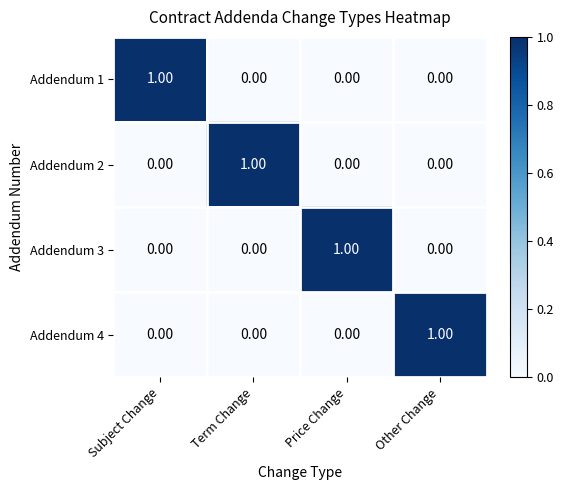

At how many categories does at least one series exceed 0?

4